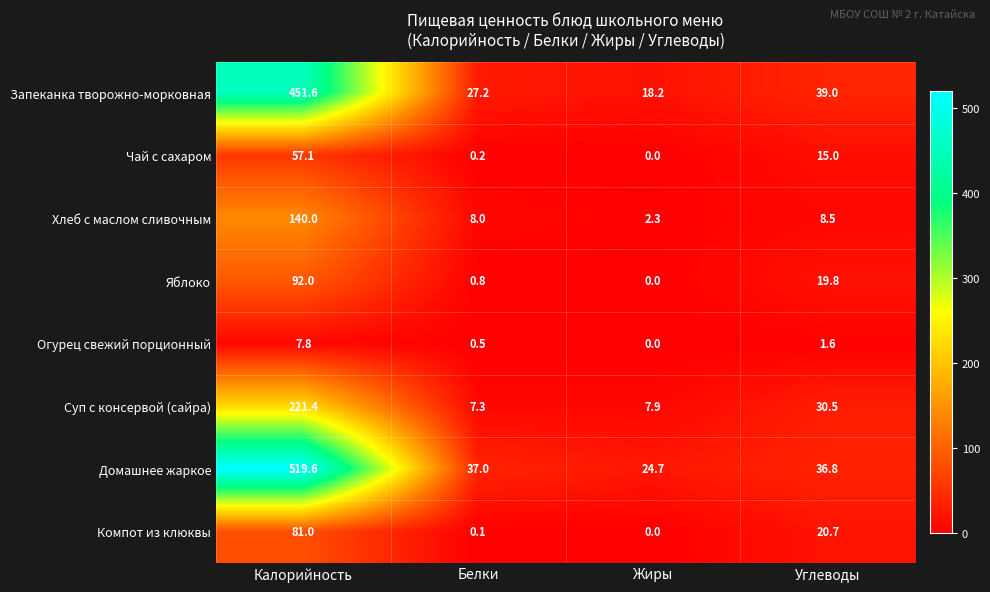

What is the sum of the Домашнее жаркое values at Белки and Углеводы?

73.8